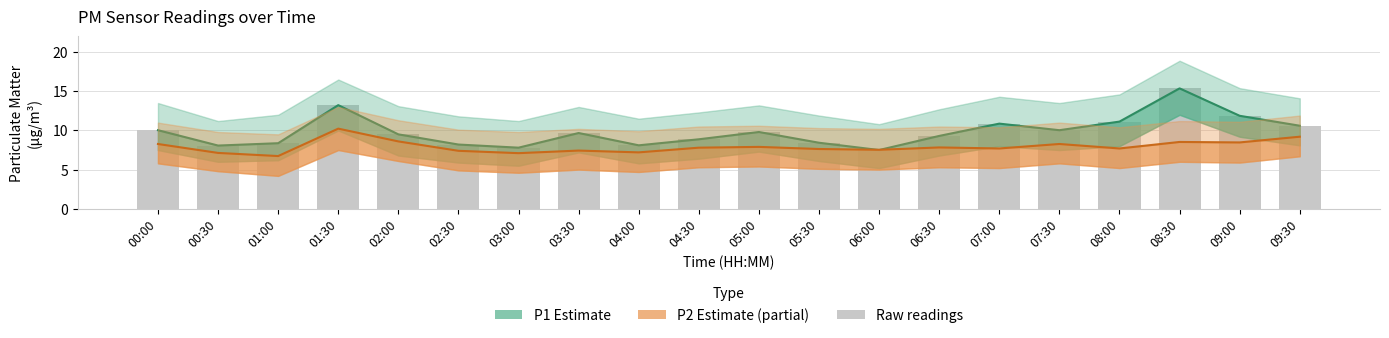

What is the difference between the maximum and second lowest values?

7.6